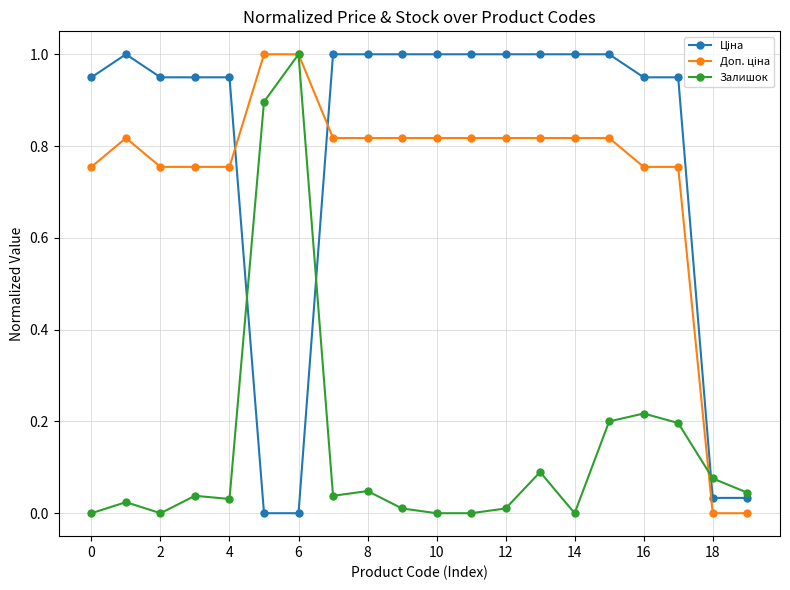

True or false: Залишок has more than 1 interior local peaks.

True